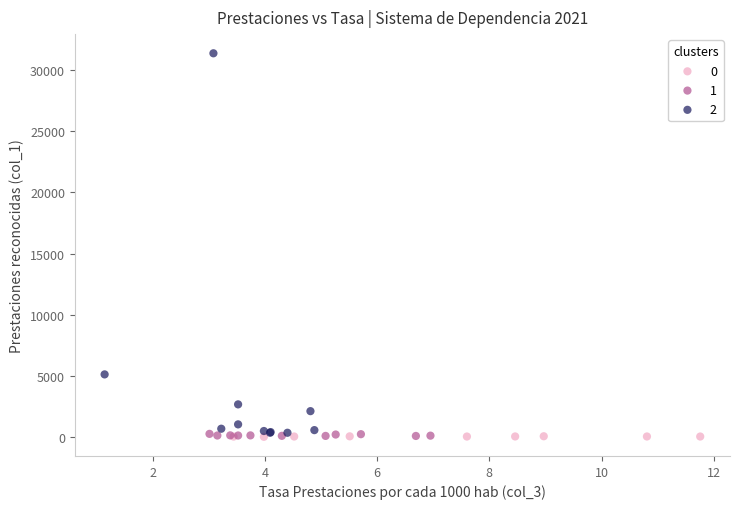

Which series has the widest spread of Y values?

2